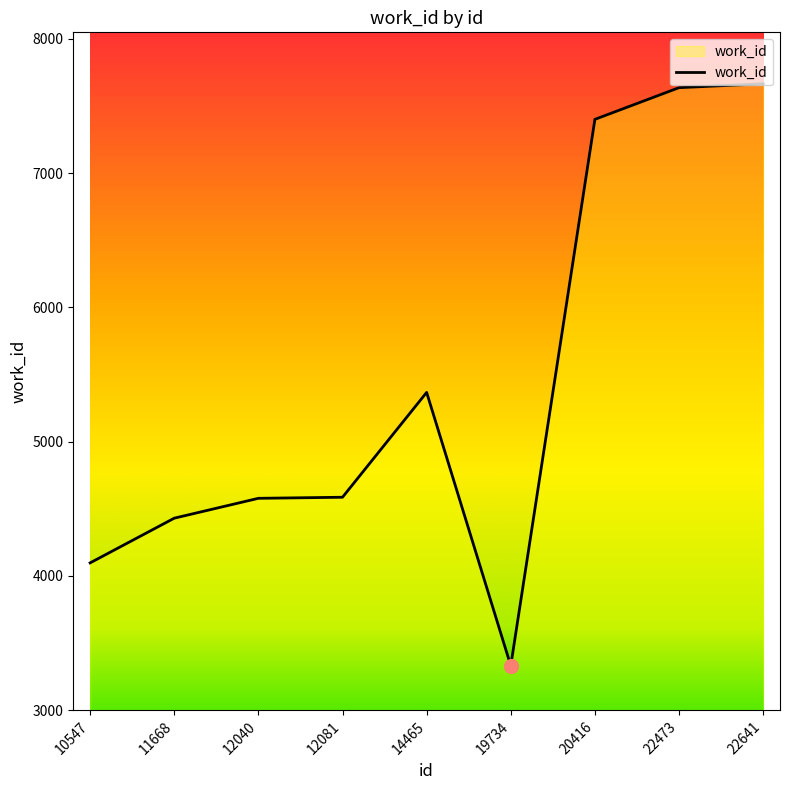

What is the ratio of the value at 10547 to the value at 19734?

1.2